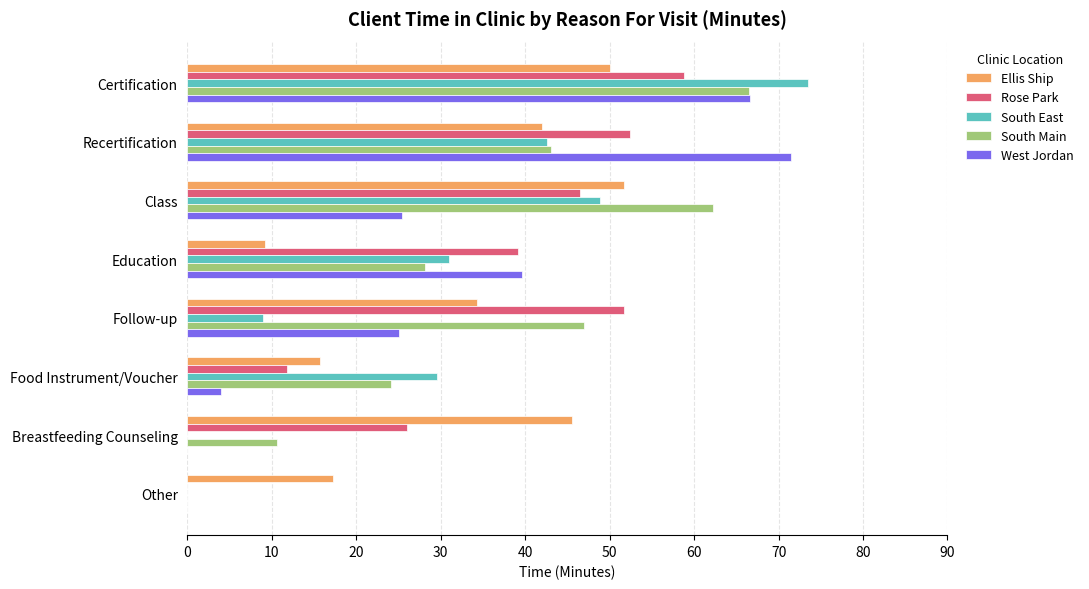

Count the number of categories in the chart.

8